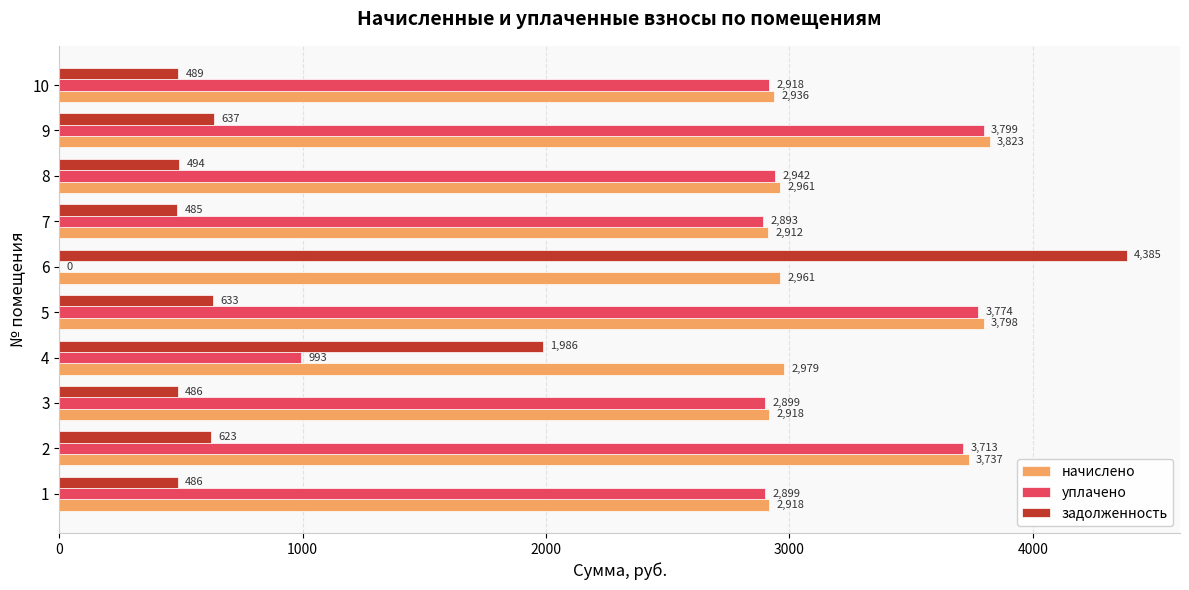

True or false: уплачено has a value of 0.0 at 6.

True